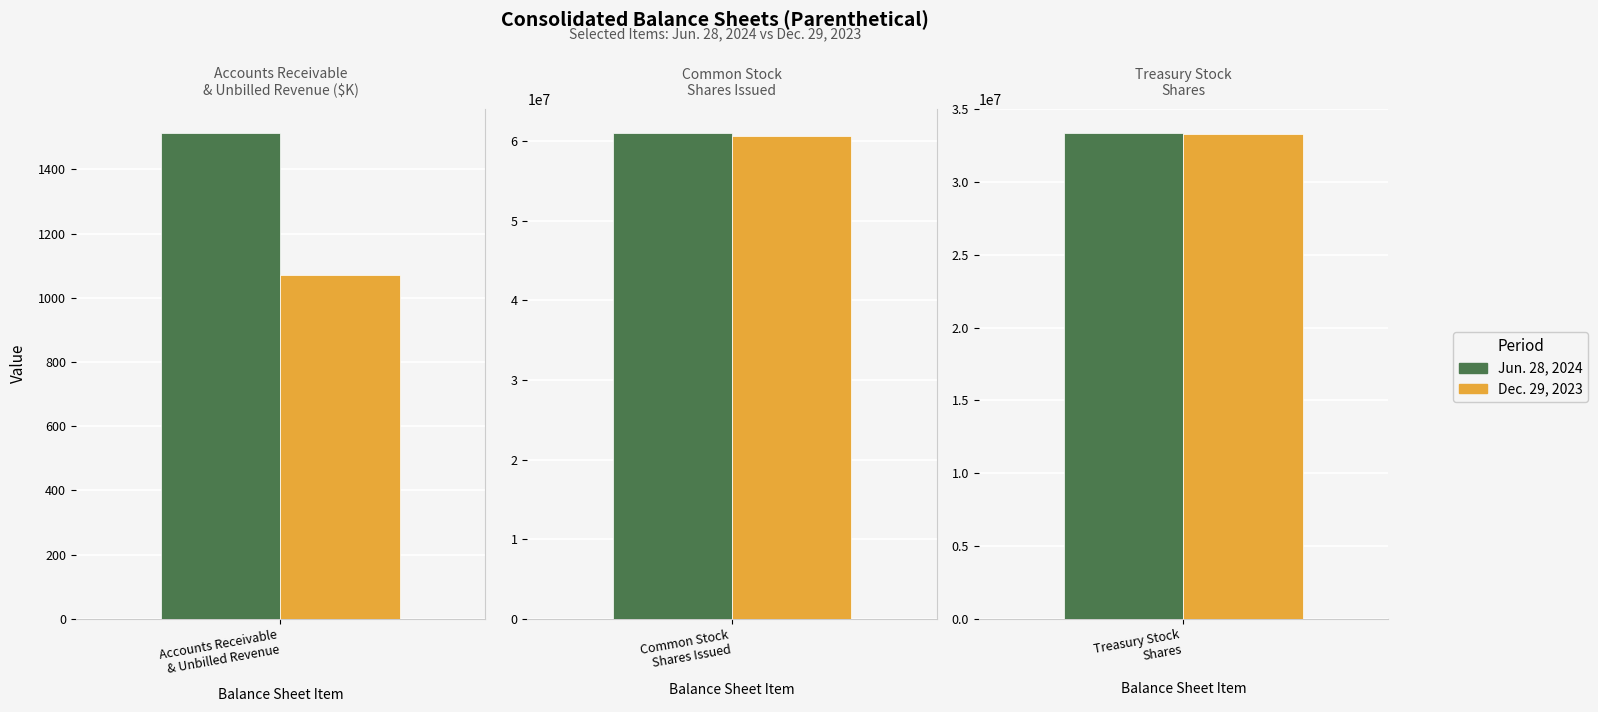

Reading left to right, extract all data points from this chart.

Jun. 28, 2024: Accounts Receivable
& Unbilled Revenue
(Thousands)=1513	Common Stock
Shares Issued=61000200	Treasury Stock
Shares=33358277
Dec. 29, 2023: Accounts Receivable
& Unbilled Revenue
(Thousands)=1072	Common Stock
Shares Issued=60581418	Treasury Stock
Shares=33314926